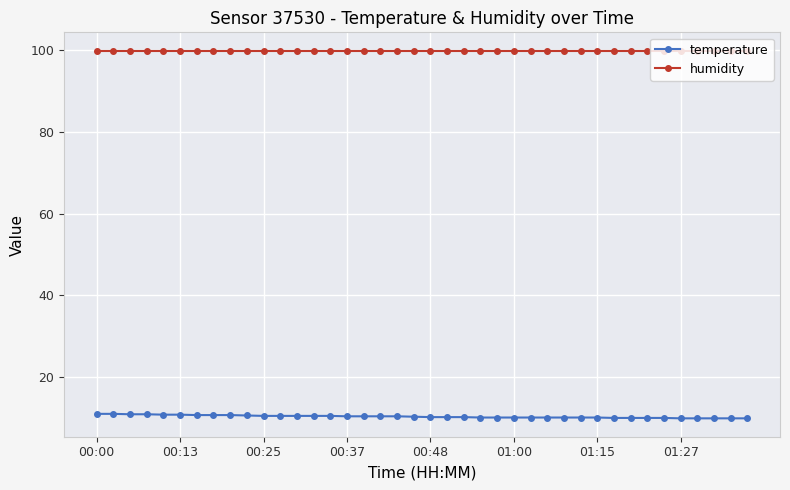

What is the sum of all temperature values?

409.4